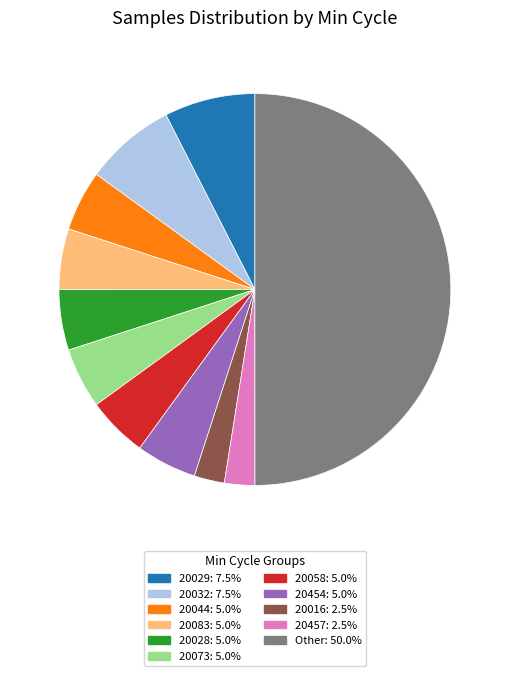

How many segments does this pie chart have?

11